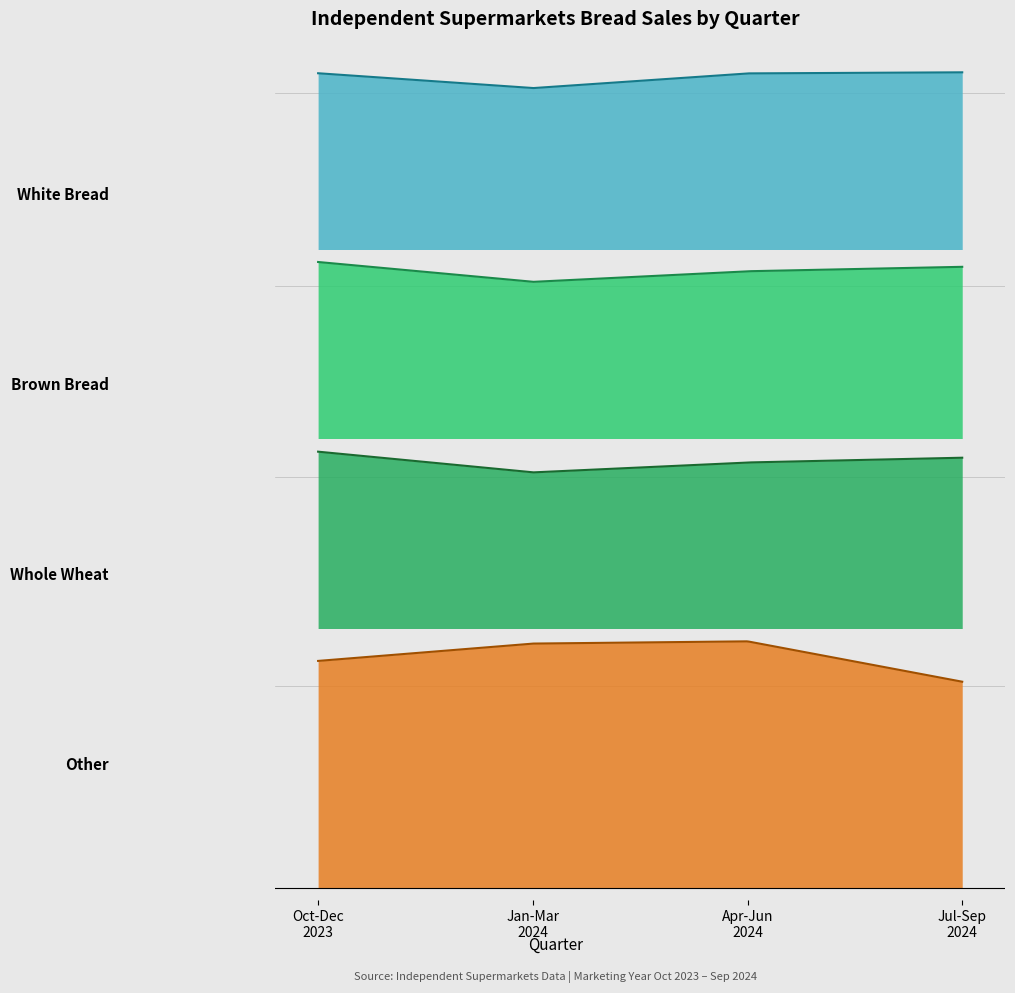

Rank the series at Jan 2024 - Mar 2024 from highest to lowest value.

White Bread, Brown Bread, Whole Wheat, Other